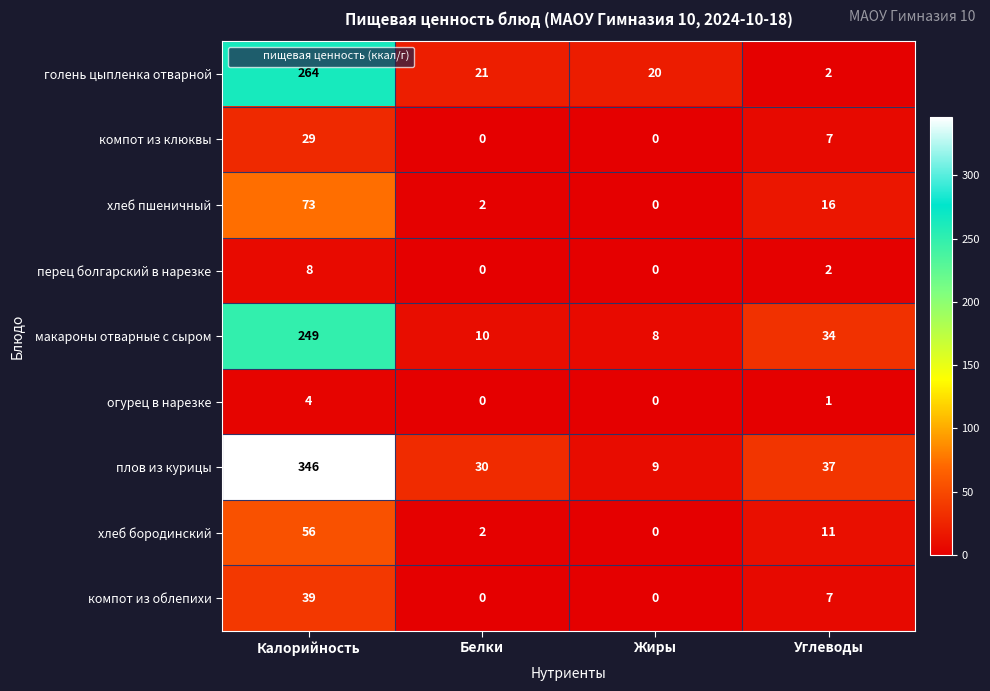

How many positive values does the компот из клюквы series have?

2